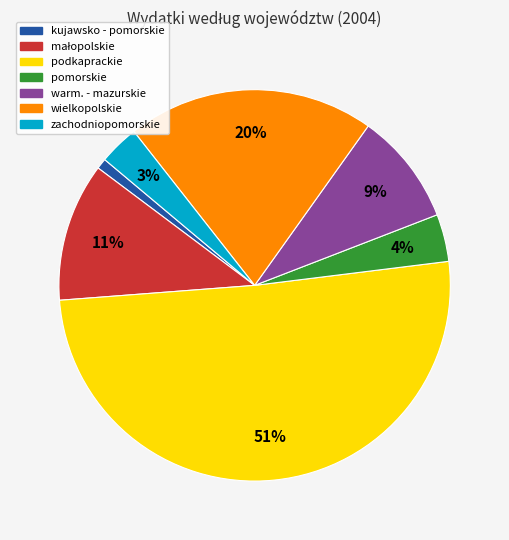

To the nearest percent, what percentage of the pie is kujawsko - pomorskie?

1%